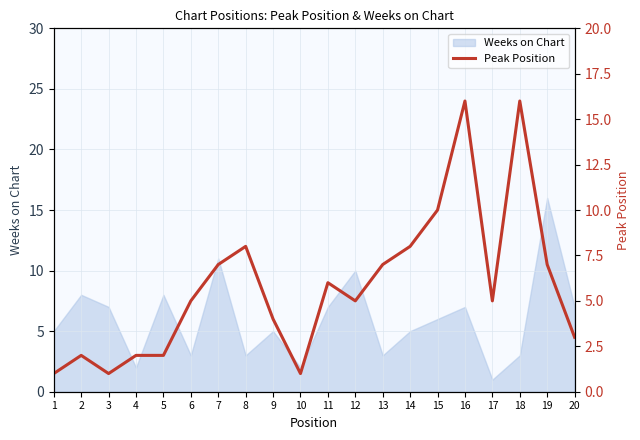

Reading right to left, what are all the values shown in this chart?

3	7	16	5	16	10	8	7	5	6	1	4	8	7	5	2	2	1	2	1